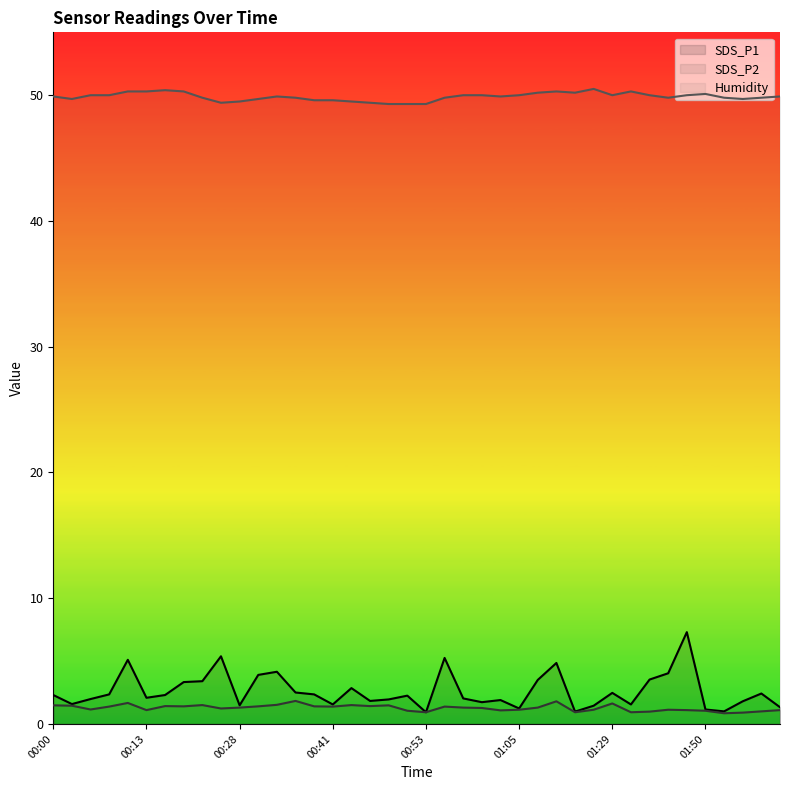

What is the label of the 17th point from the left?

00:43